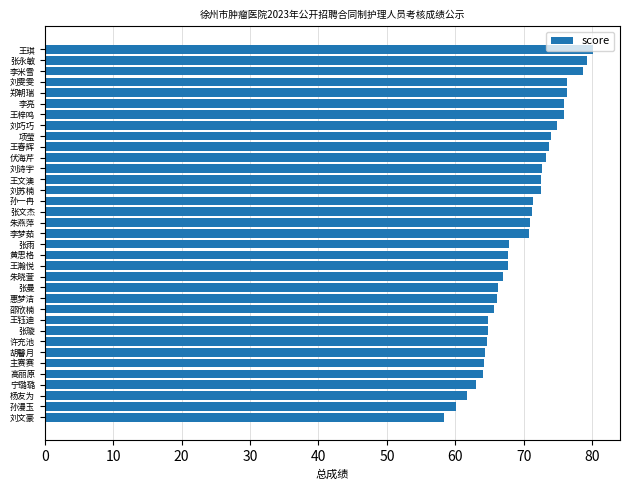

How many data points are less than 70?

17